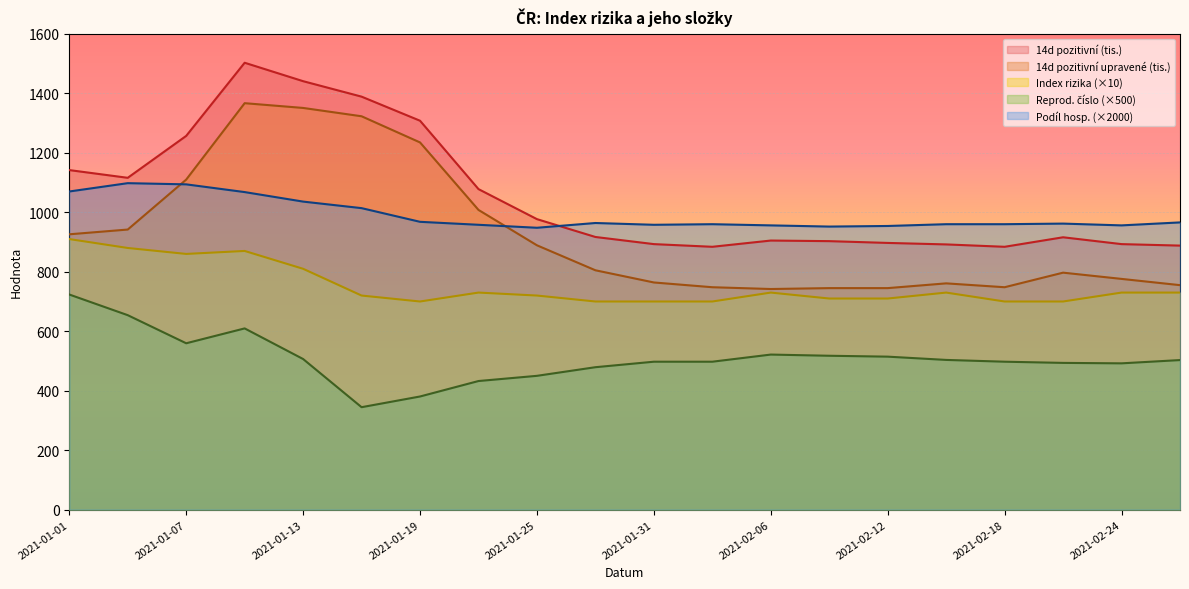

How many series are shown in this chart?

5